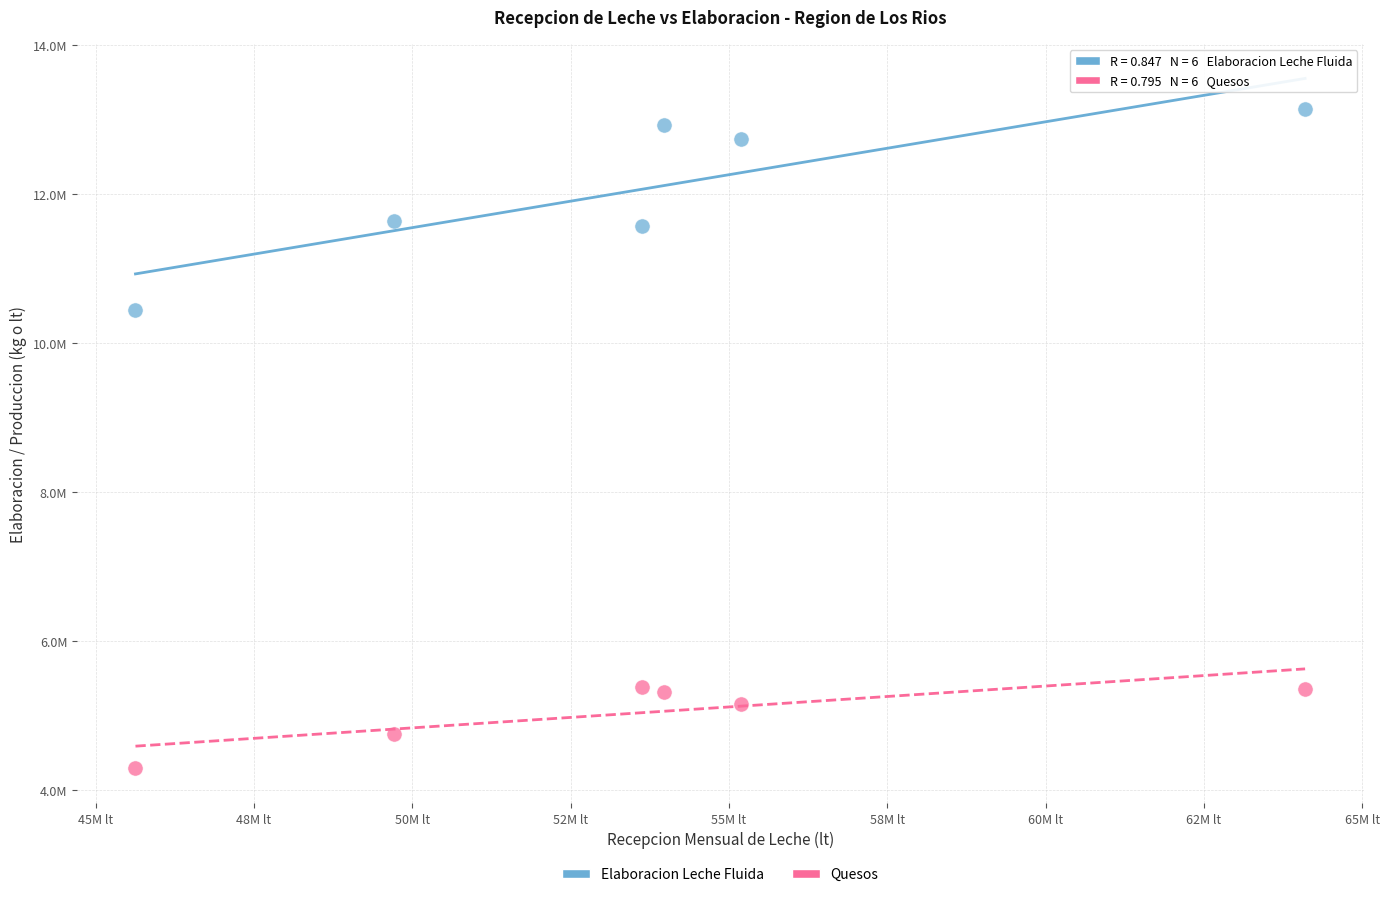

Which series has the largest Y range (max minus min)?

Elaboracion Leche Fluida